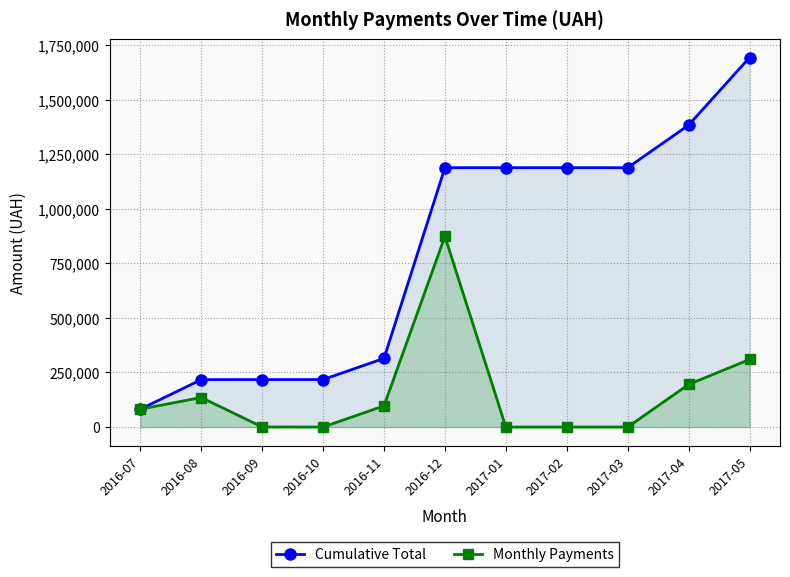

What is the label of the 11th point from the left?

2017-05